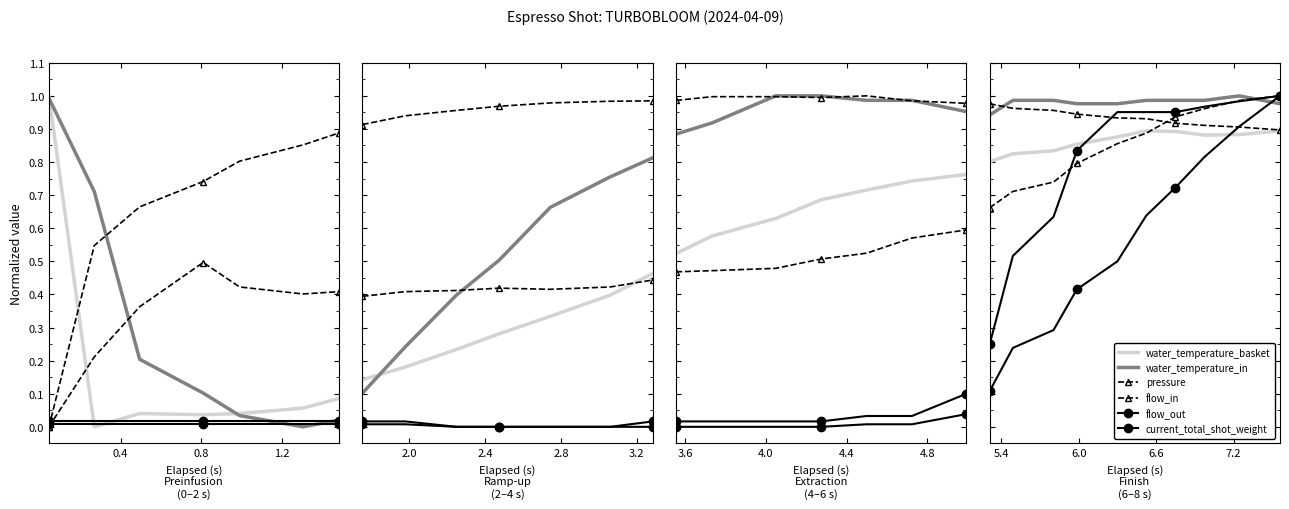

Rank the series by their maximum value, from lowest to highest.

water_temperature_basket, flow_in, water_temperature_in, pressure, flow_out, current_total_shot_weight